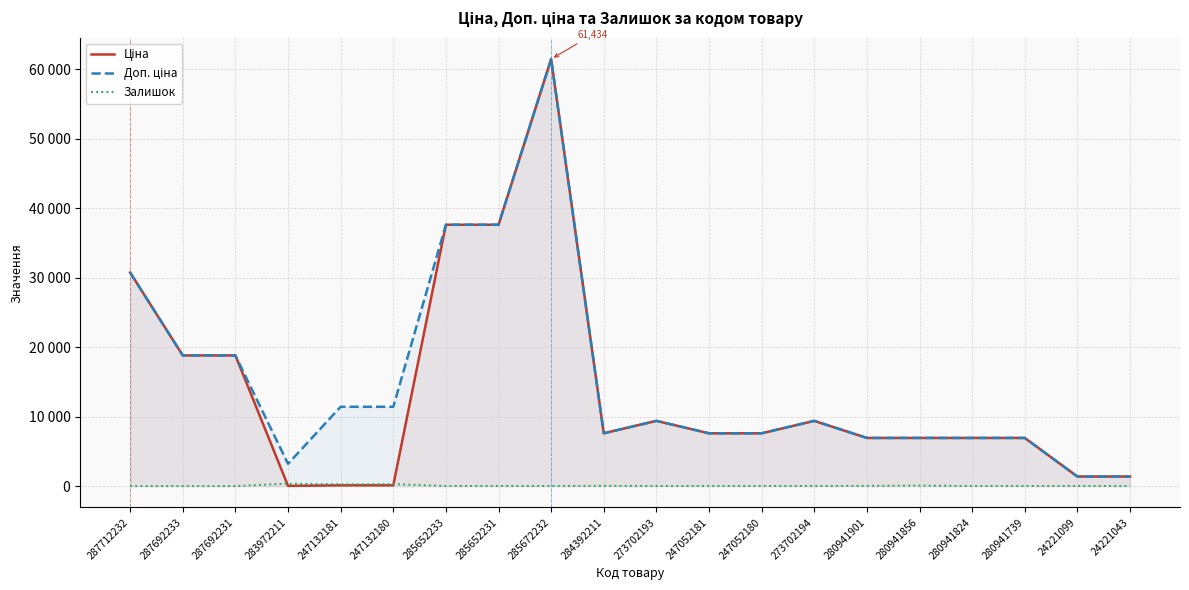

At which label is Ціна closest to 30733?

287712232